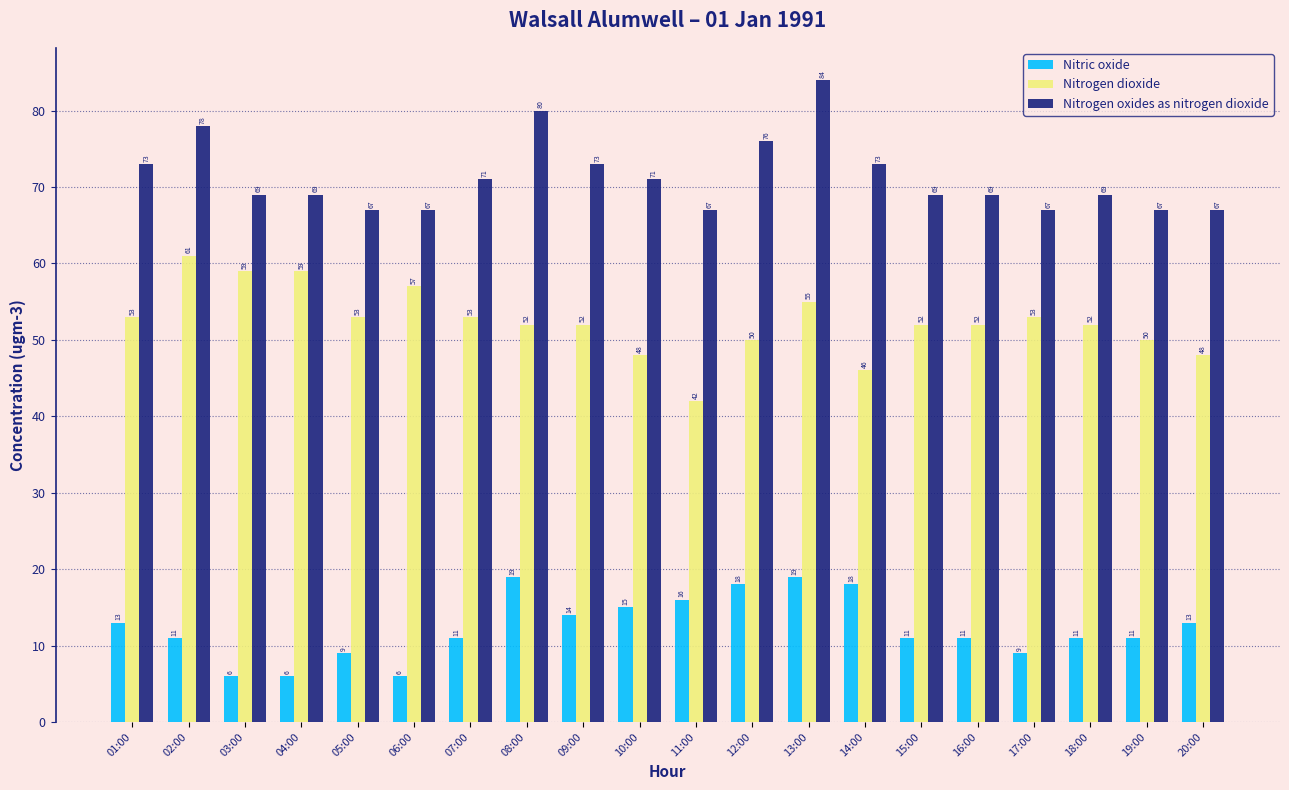

Reading left to right, extract all data points from this chart.

Nitric oxide: 01:00=13	02:00=11	03:00=6	04:00=6	05:00=9	06:00=6	07:00=11	08:00=19	09:00=14	10:00=15	11:00=16	12:00=18	13:00=19	14:00=18	15:00=11	16:00=11	17:00=9	18:00=11	19:00=11	20:00=13
Nitrogen dioxide: 01:00=53	02:00=61	03:00=59	04:00=59	05:00=53	06:00=57	07:00=53	08:00=52	09:00=52	10:00=48	11:00=42	12:00=50	13:00=55	14:00=46	15:00=52	16:00=52	17:00=53	18:00=52	19:00=50	20:00=48
Nitrogen oxides as nitrogen dioxide: 01:00=73	02:00=78	03:00=69	04:00=69	05:00=67	06:00=67	07:00=71	08:00=80	09:00=73	10:00=71	11:00=67	12:00=76	13:00=84	14:00=73	15:00=69	16:00=69	17:00=67	18:00=69	19:00=67	20:00=67